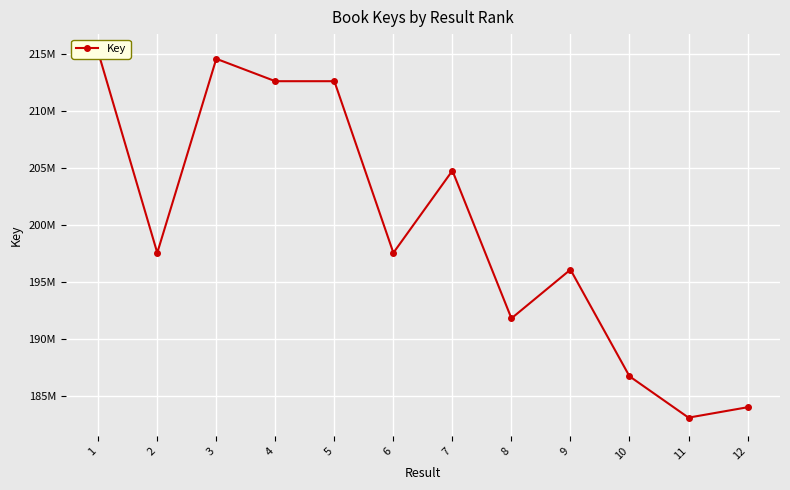

Reading right to left, list all the values displayed in this chart.

184029913	183118463	186749052	196111386	191832875	204798755	197584953	212652344	212652086	214620200	197585241	215182959